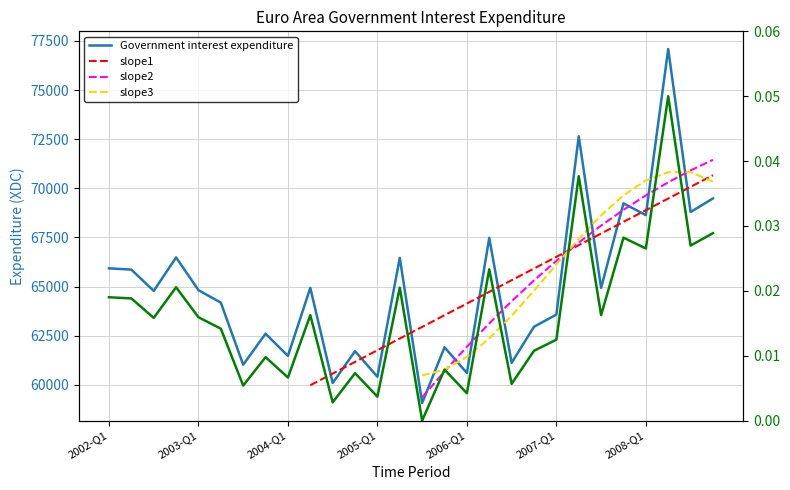

At which category does the data reach its first local peak?

2002-Q4